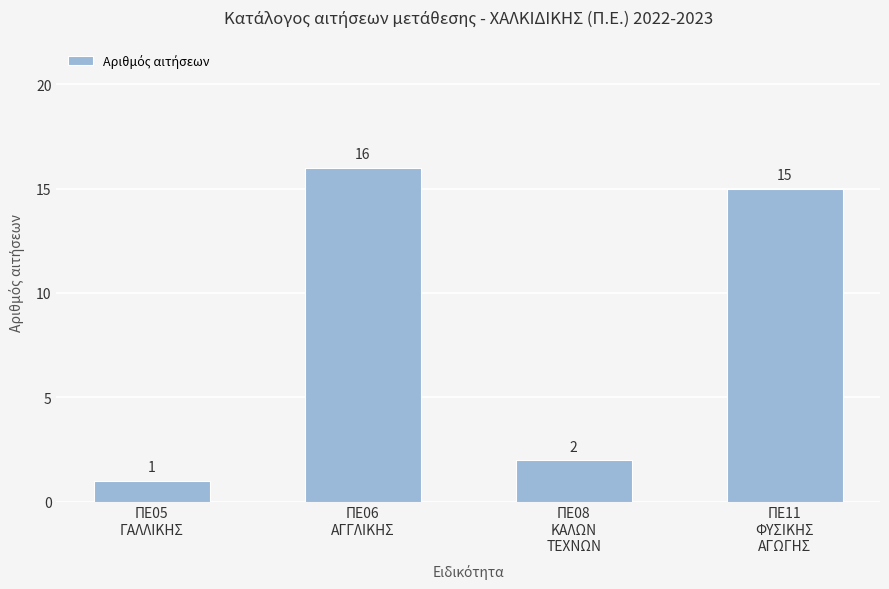

How many bars are there in total?

4